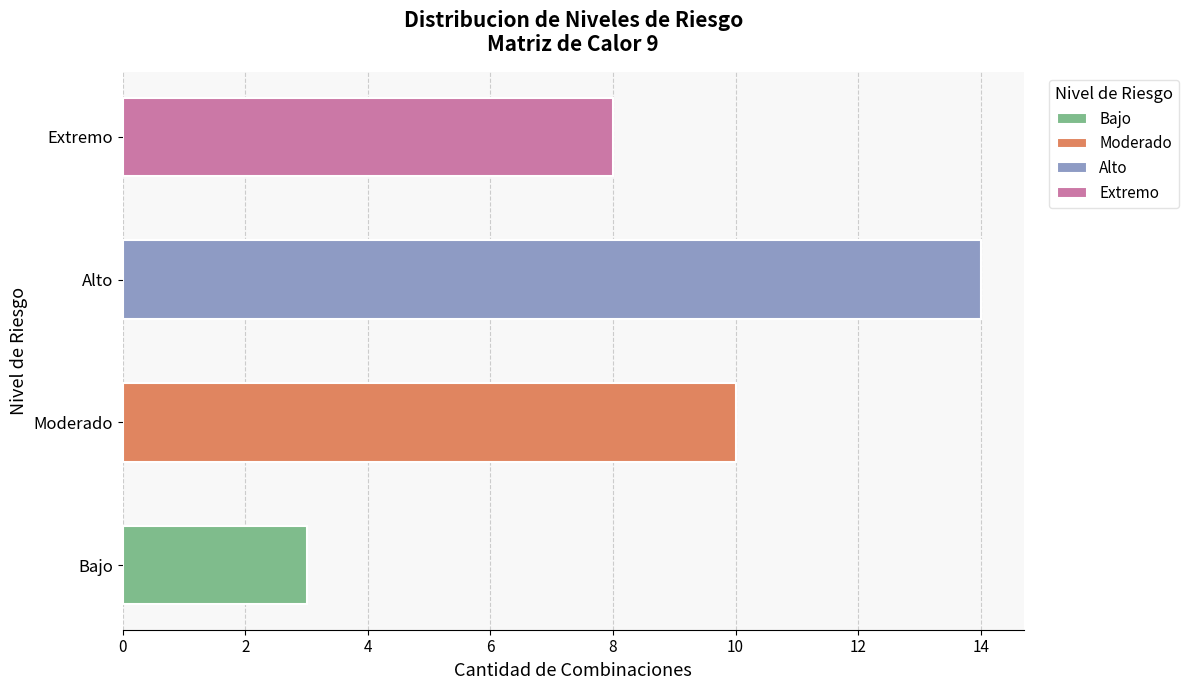

The Moderado series shows 3 at Baja
Leve. True or false?

False